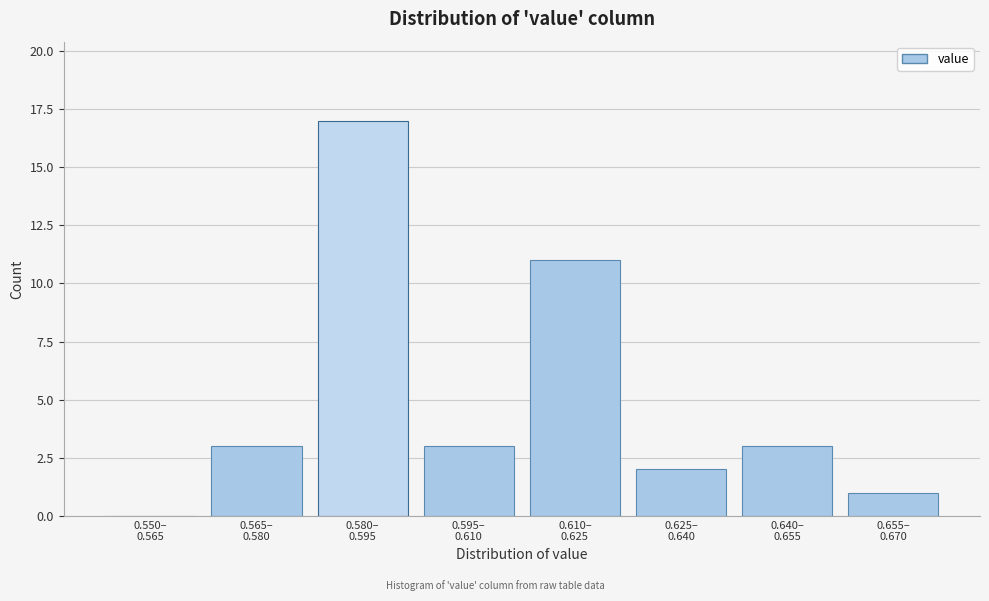

What is the sum of all values?

40